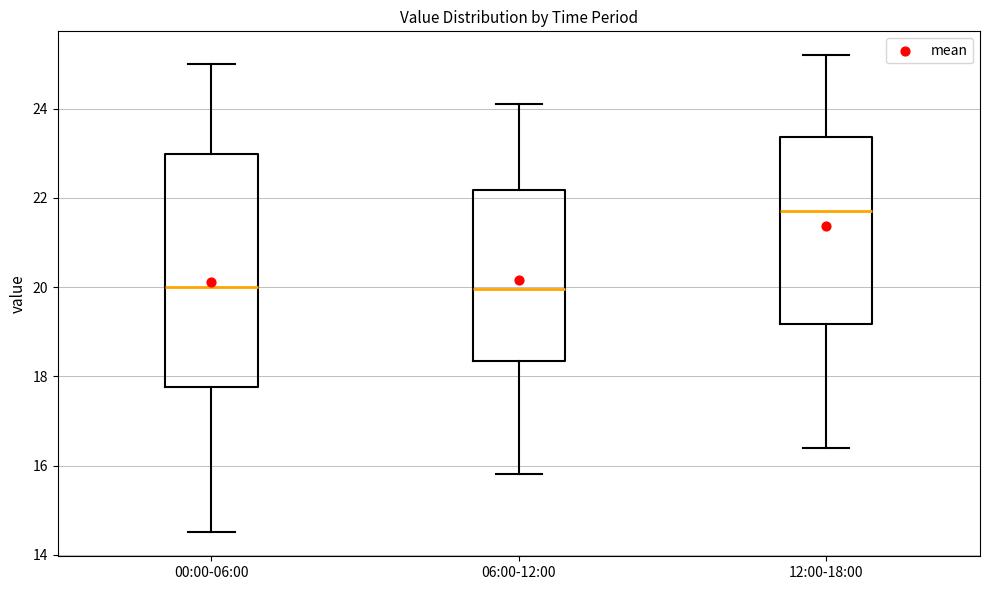

Reading left to right, transcribe this box plot: for each box, give where its median line is, the range the box spans, and where its two whiskers end, as read against the y-axis. The values are not printed on the chart, so give them approximately, as read against the axis.

00:00-06:00: median 20.0, box 17.8 to 23.0, whiskers 14.6 to 25.0
06:00-12:00: median 20.0, box 18.4 to 22.2, whiskers 15.8 to 24.2
12:00-18:00: median 21.8, box 19.2 to 23.4, whiskers 16.4 to 25.2